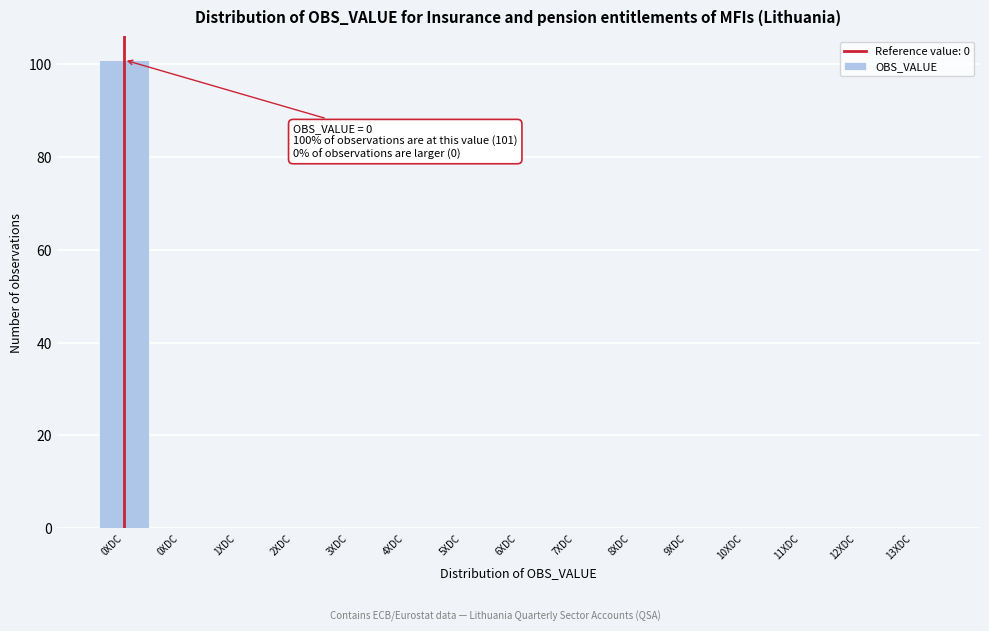

How many categories are shown in the chart?

15